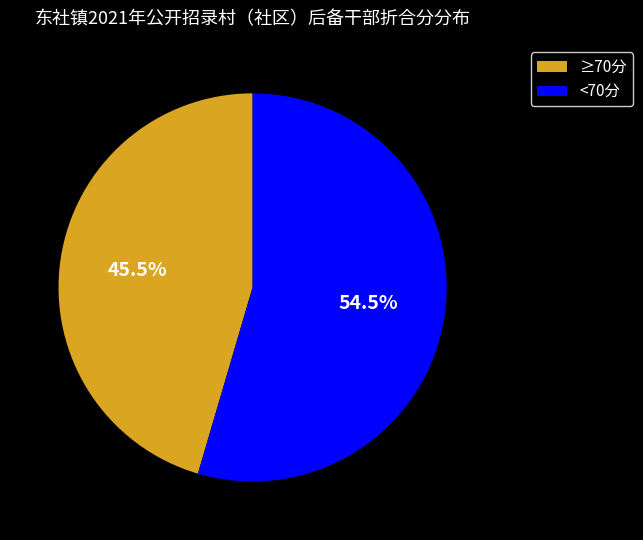

Which slice is the smallest?

≥70分